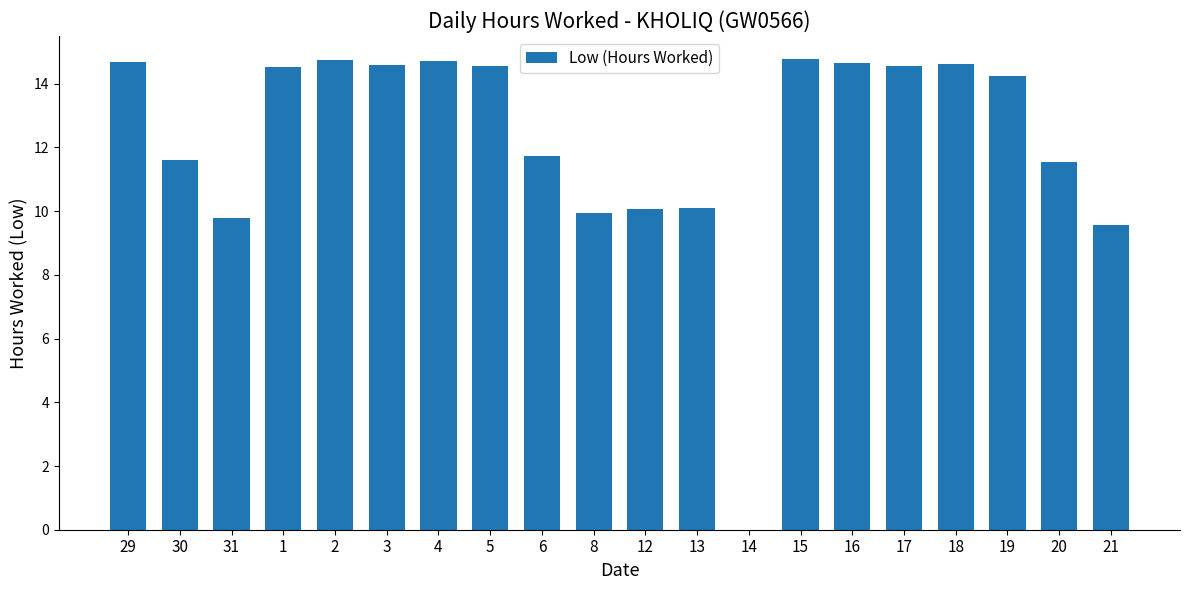

Which has a higher value, 19 or 20?

19